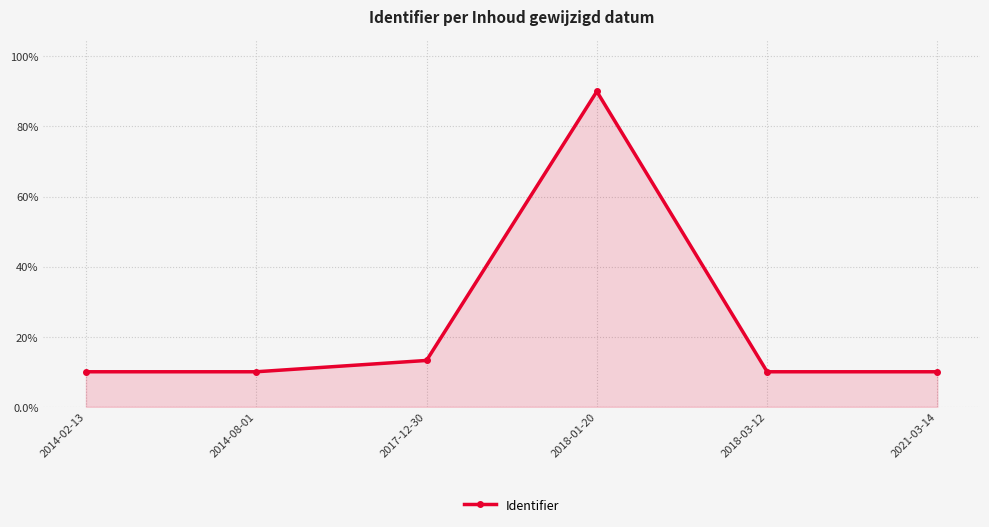

Where is the first local maximum?

2018-01-20